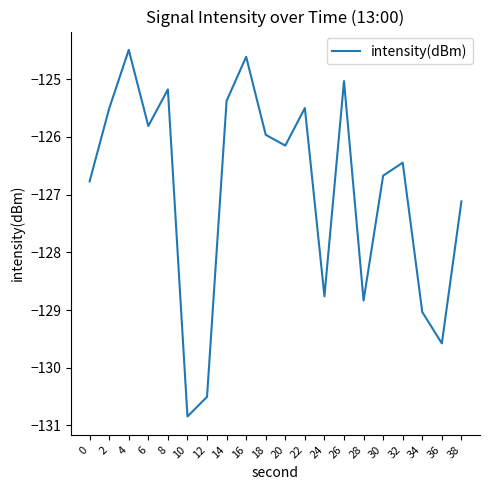

Reading left to right, what are all the values shown in this chart?

0=-126.8	2=-125.5	4=-124.5	6=-125.8	8=-125.2	10=-130.8	12=-130.5	14=-125.4	16=-124.6	18=-126.0	20=-126.1	22=-125.5	24=-128.8	26=-125.0	28=-128.8	30=-126.7	32=-126.4	34=-129.0	36=-129.6	38=-127.1